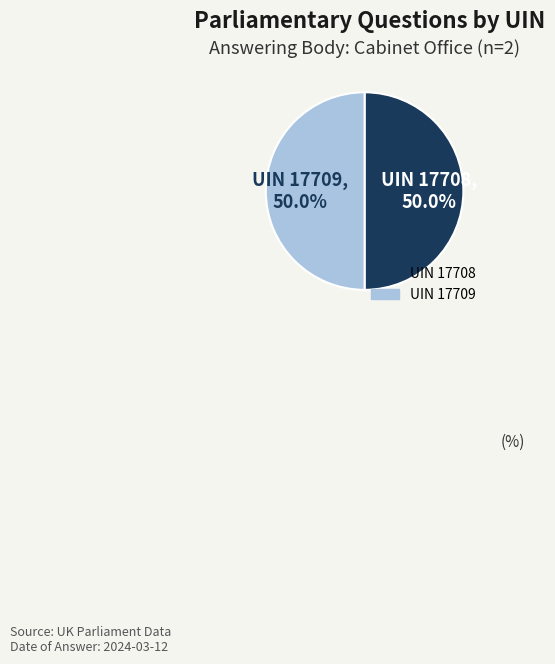

How many slices are in this pie chart?

2